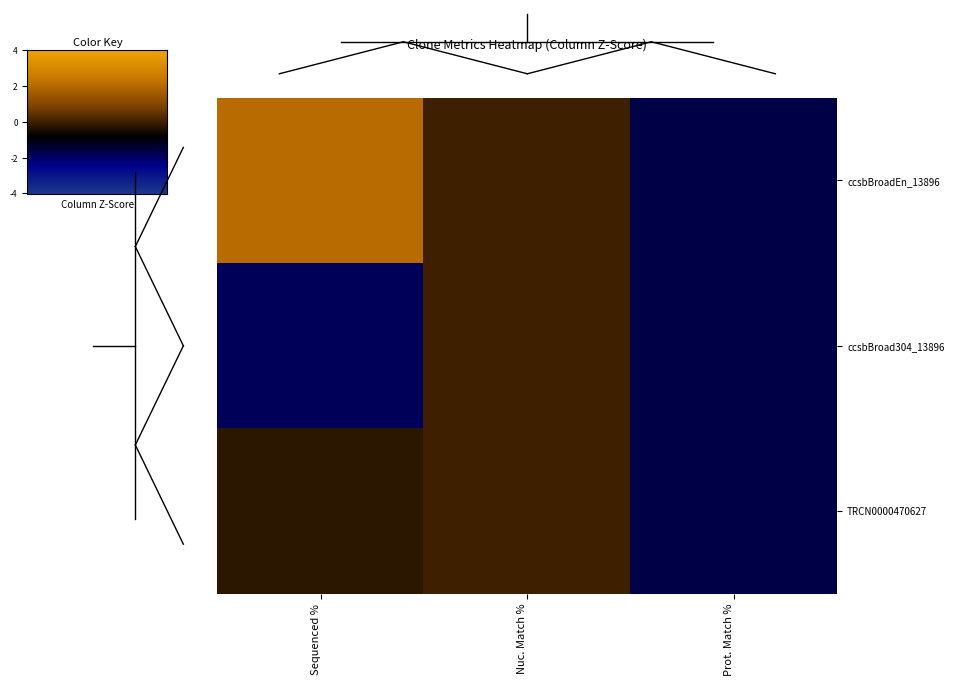

Which series has the largest range (max minus min)?

ccsbBroadEn_13896